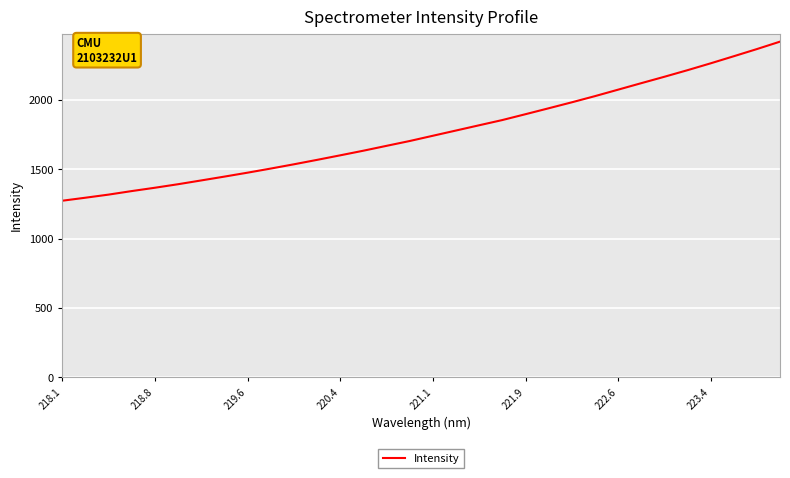

What is the average value?

1767.5